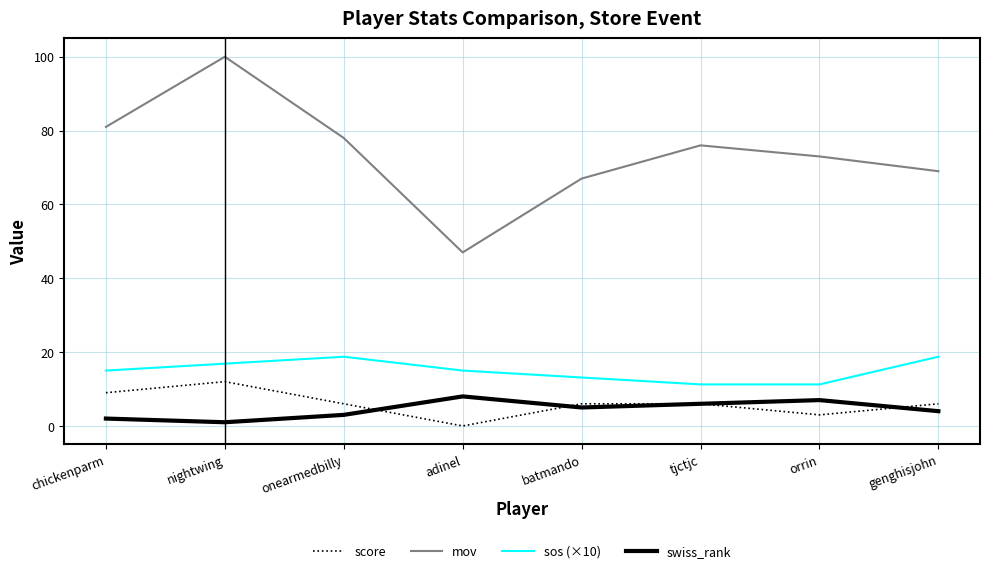

What is the spread (max minus min) of values at batmando?

62.0